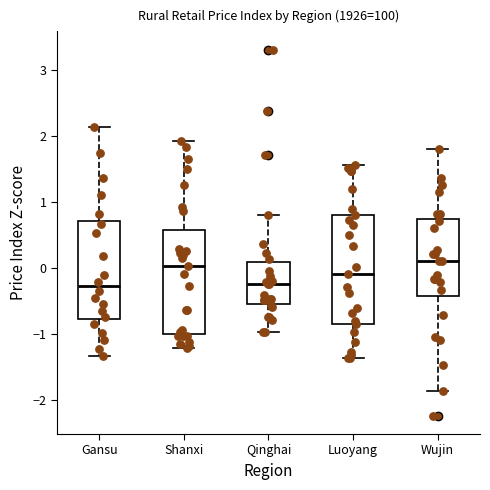

Reading left to right, read every box against the y-axis: the position of its median line, the range the box covers, and the ends of its whiskers. The values are not printed on the chart, so give them approximately, as read against the axis.

Gansu: median -0.3, box -0.8 to 0.7, whiskers -1.3 to 2.1
Shanxi: median 0.0, box -1.0 to 0.6, whiskers -1.2 to 1.9
Qinghai: median -0.2, box -0.5 to 0.1, whiskers -1.0 to 0.8
Luoyang: median -0.1, box -0.8 to 0.8, whiskers -1.4 to 1.6
Wujin: median 0.1, box -0.4 to 0.7, whiskers -1.9 to 1.8